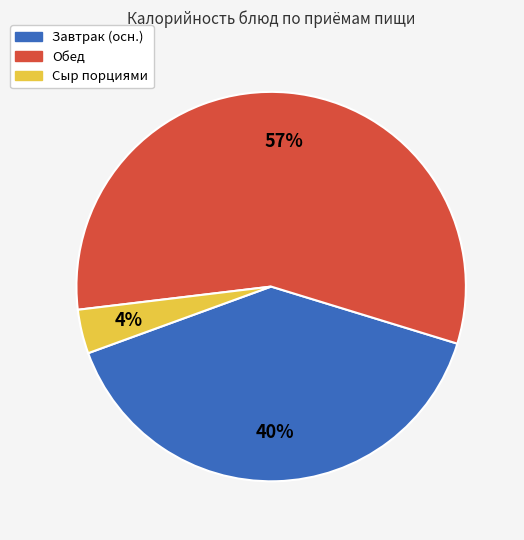

To the nearest percent, what is the average slice percentage?

33%